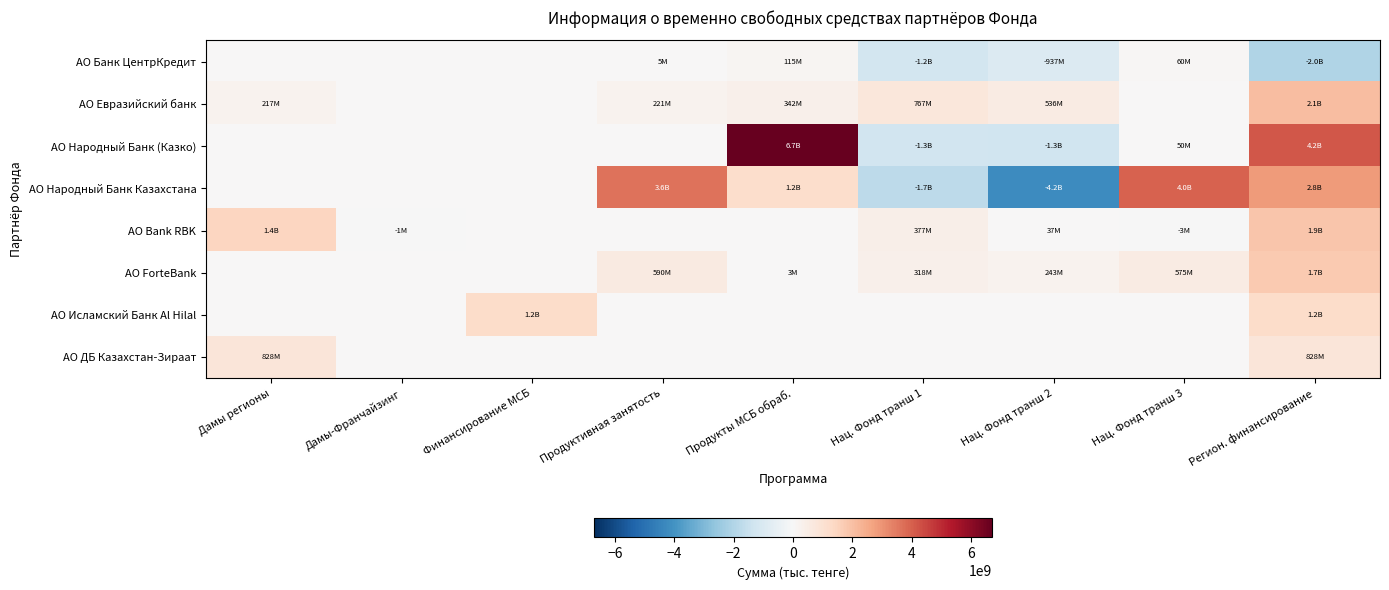

At Нац. Фонд транш 1, list the series in order from smallest to largest.

АО Народный Банк Казахстана, АО Народный Банк (Казко), АО Банк ЦентрКредит, АО Исламский Банк Al Hilal, АО ДБ Казахстан-Зираат, АО ForteBank, АО Bank RBK, АО Евразийский банк